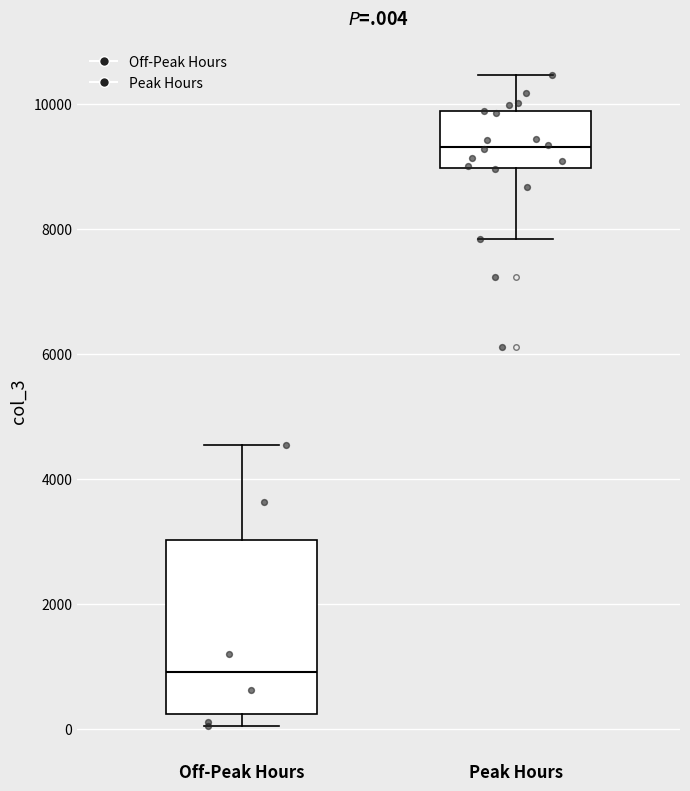

Where is the lower edge of the box for Off-Peak Hours on the y-axis? The values are not printed on the chart, so give them approximately, as read against the axis.

200